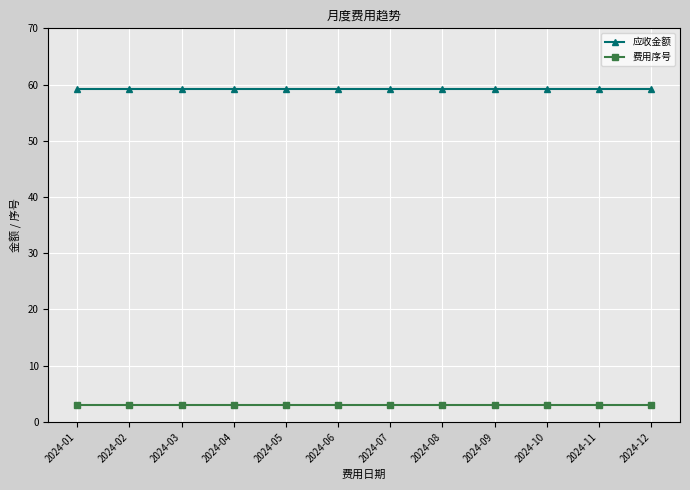

What is the difference between the highest and lowest values at 2024-10?

56.3